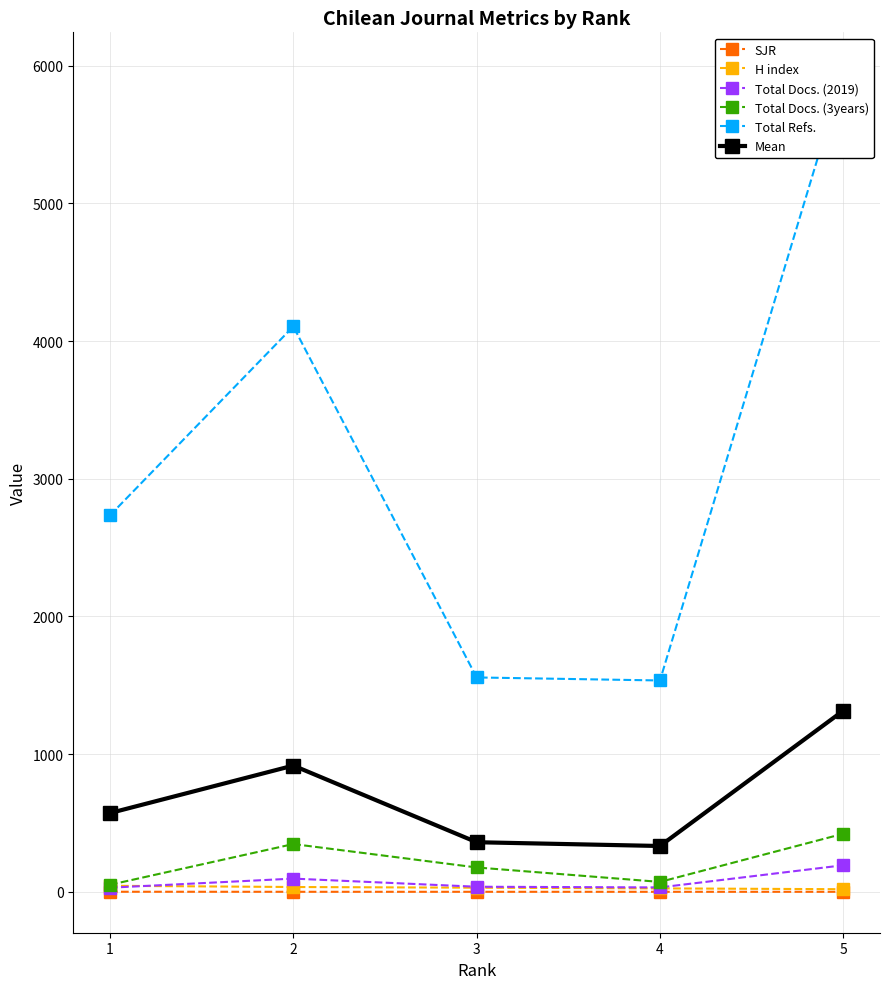

Reading left to right, transcribe all the data shown in this chart.

SJR: 0.6	0.3	0.2	0.2	0.2
H index: 44.0	35.0	30.0	25.0	19.0
Total Docs. (2019): 30.0	96.0	37.0	32.0	193.0
Total Docs. (3years): 51.0	347.0	177.0	72.0	422.0
Total Refs.: 2734.0	4106.0	1557.0	1535.0	5945.0
Mean: 571.9	916.9	360.2	332.8	1315.8